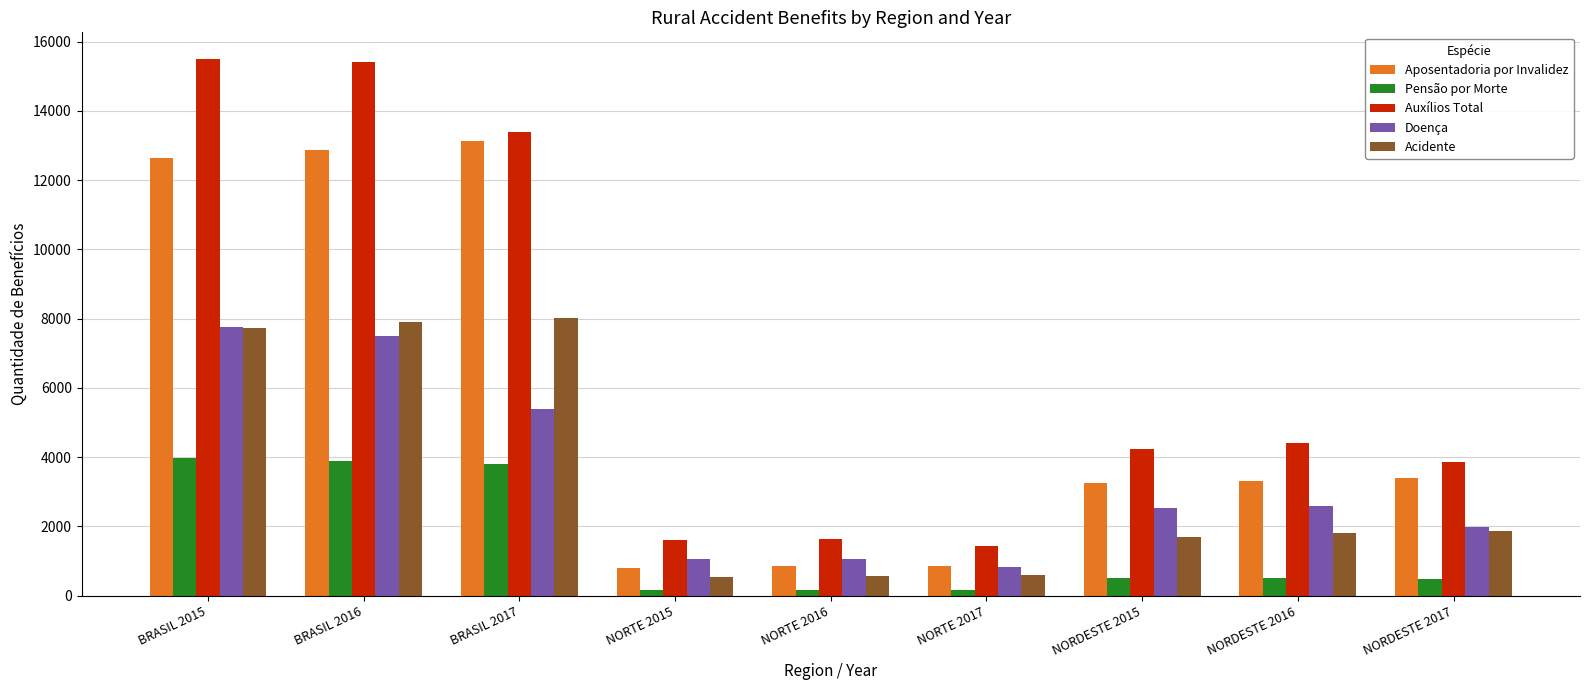

True or false: Auxílios Total has a value of 4234 at NORDESTE 2015.

True